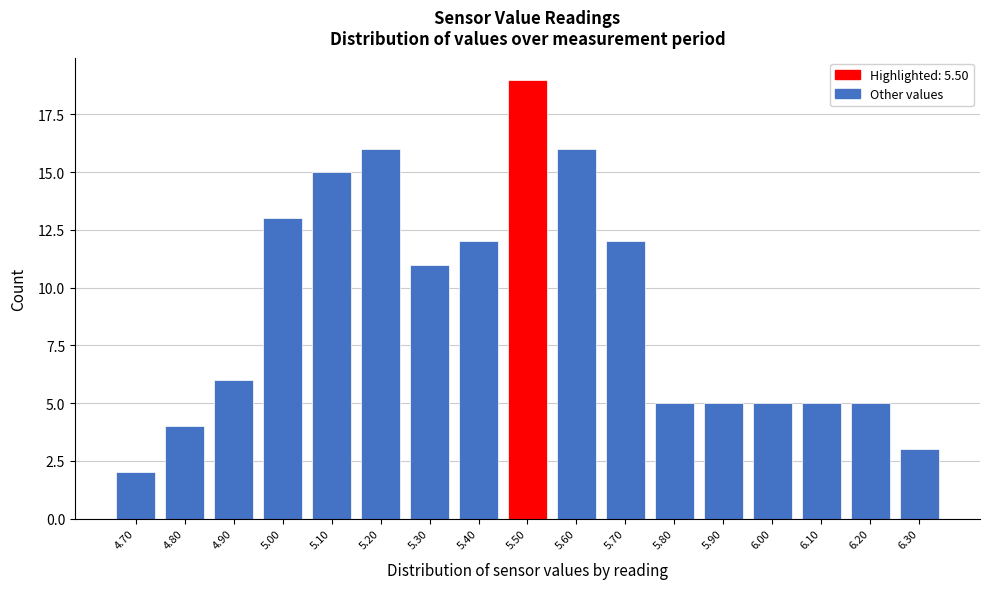

Reading left to right, list every bar in this chart as the range it spans on the x-axis followed by its height. The values are not printed on the chart, so give them approximately, as read against the axis.

4.65 to 4.75: 2
4.75 to 4.85: 4
4.85 to 4.95: 6
4.95 to 5.05: 13
5.05 to 5.15: 15
5.15 to 5.25: 16
5.25 to 5.35: 11
5.35 to 5.45: 12
5.45 to 5.55: 19
5.55 to 5.65: 16
5.65 to 5.75: 12
5.75 to 5.85: 5
5.85 to 5.95: 5
5.95 to 6.05: 5
6.05 to 6.15: 5
6.15 to 6.25: 5
6.25 to 6.35: 3